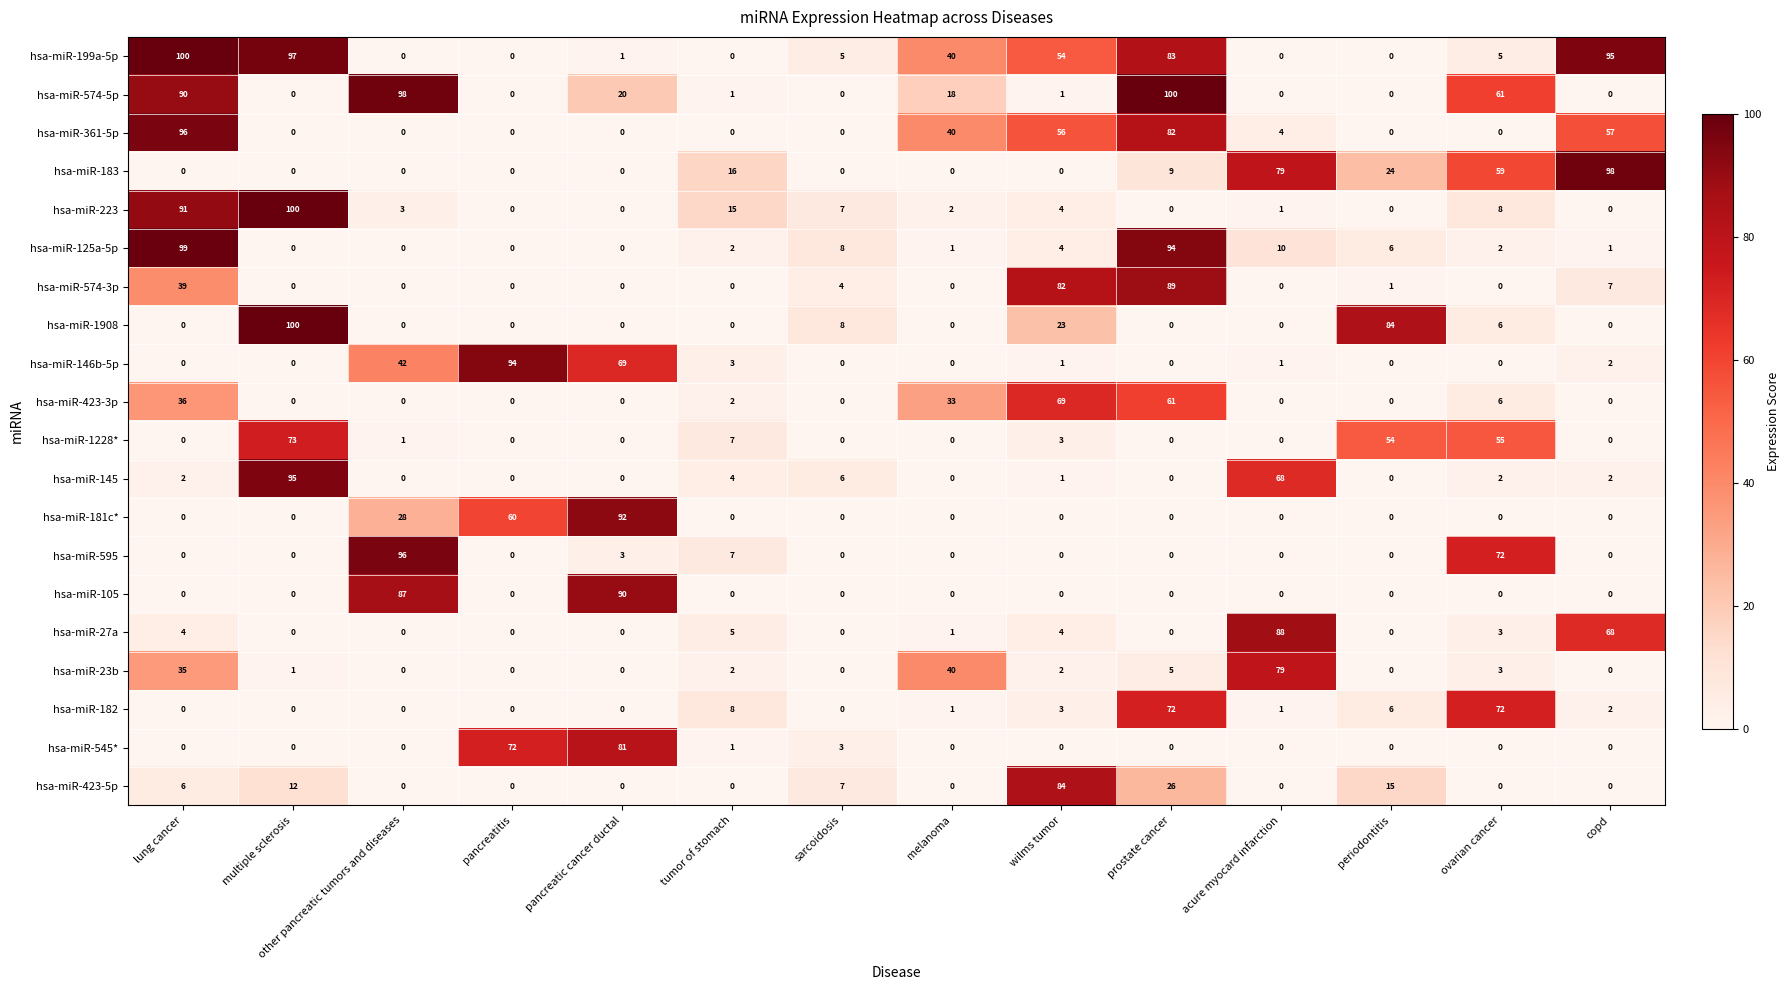

What is the difference between the hsa-miR-146b-5p values at melanoma and other pancreatic tumors and diseases?

42